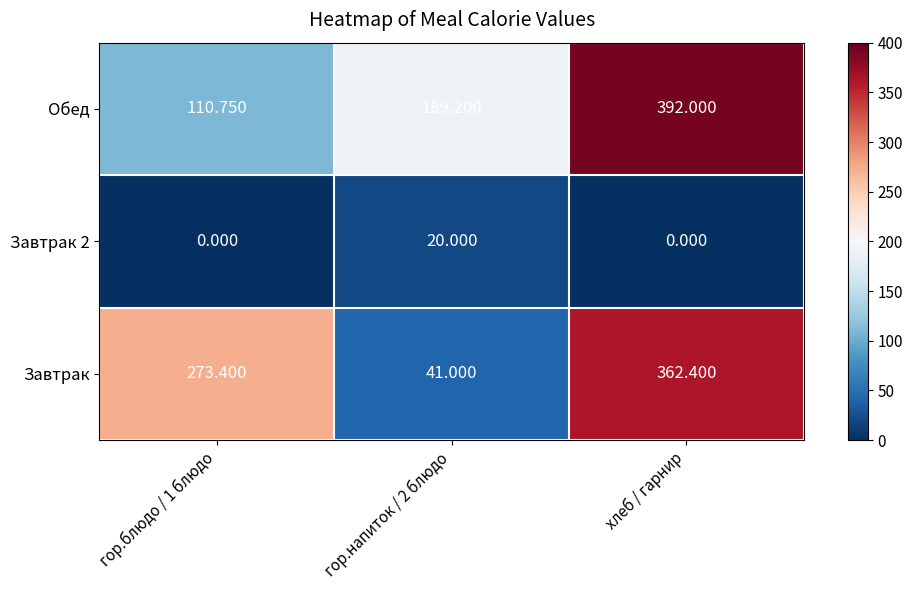

Count the number of categories in the chart.

3